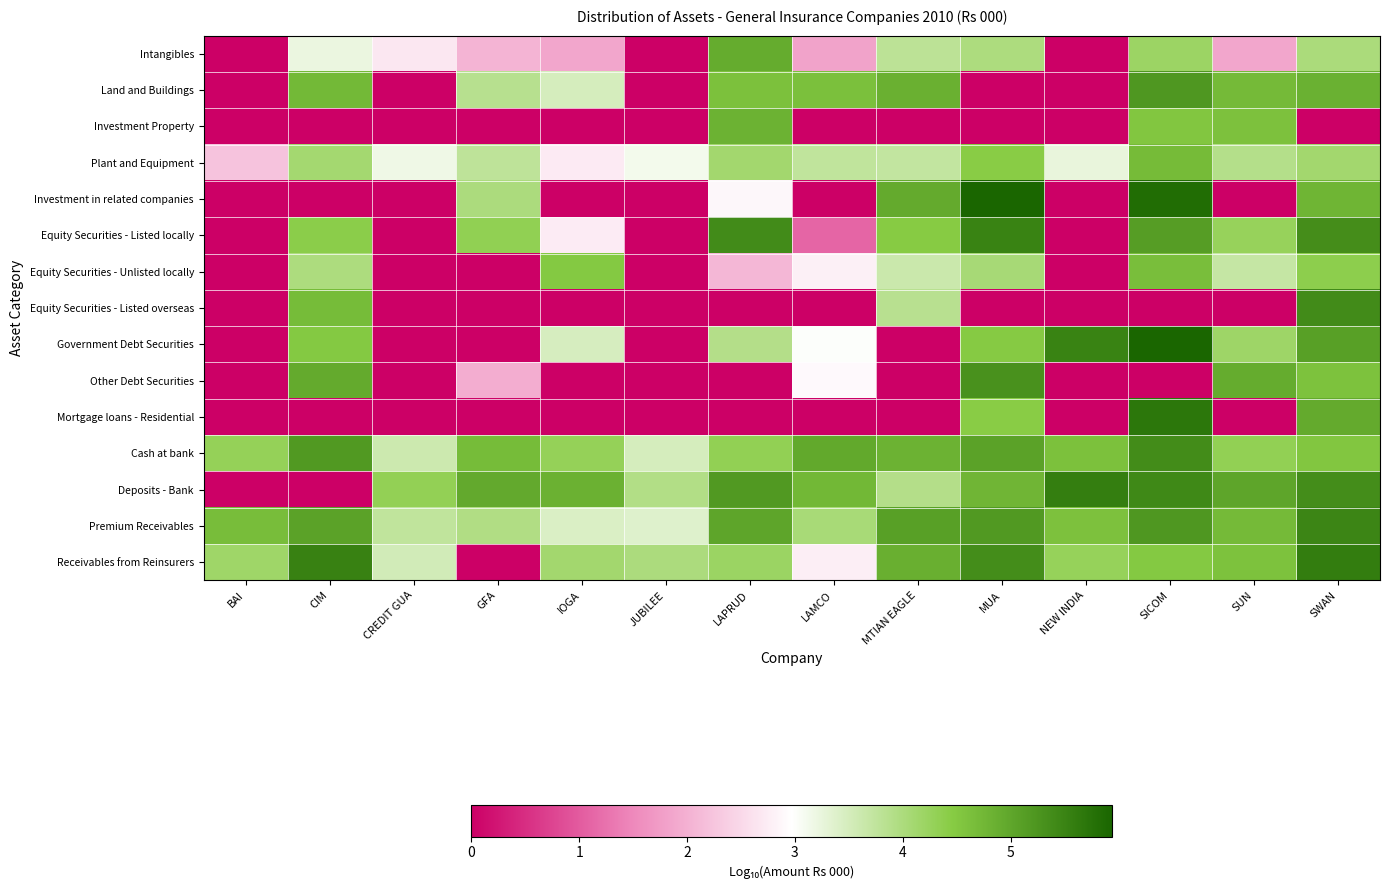

How many series are shown in this chart?

15